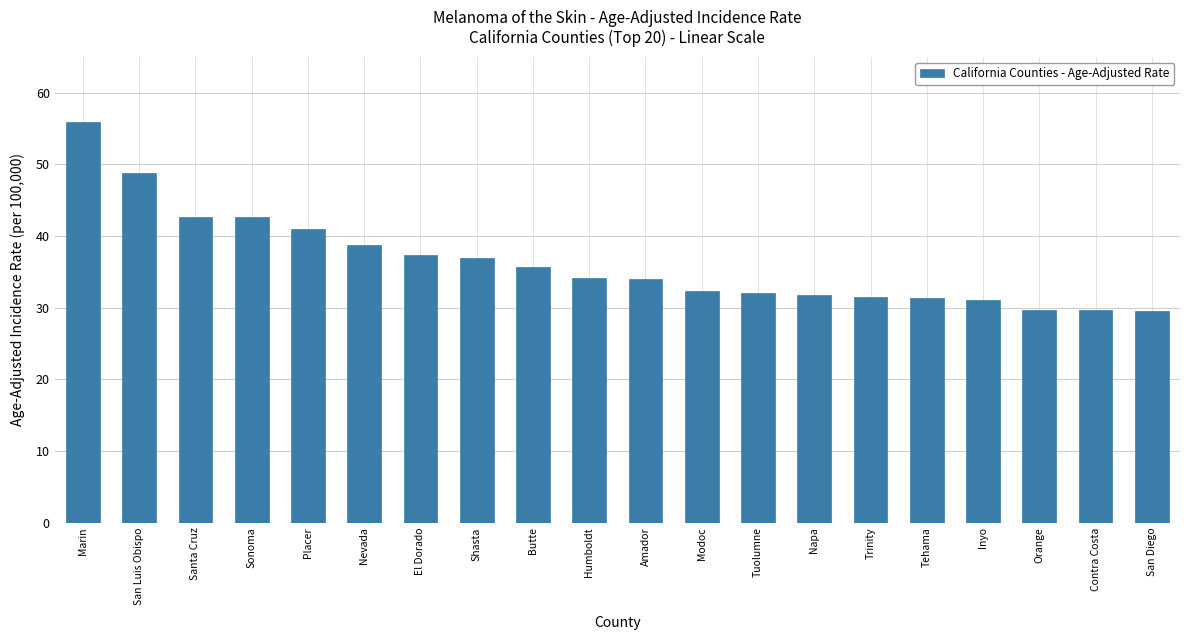

What is the ratio of the value at San Diego to the value at Tuolumne?

0.9